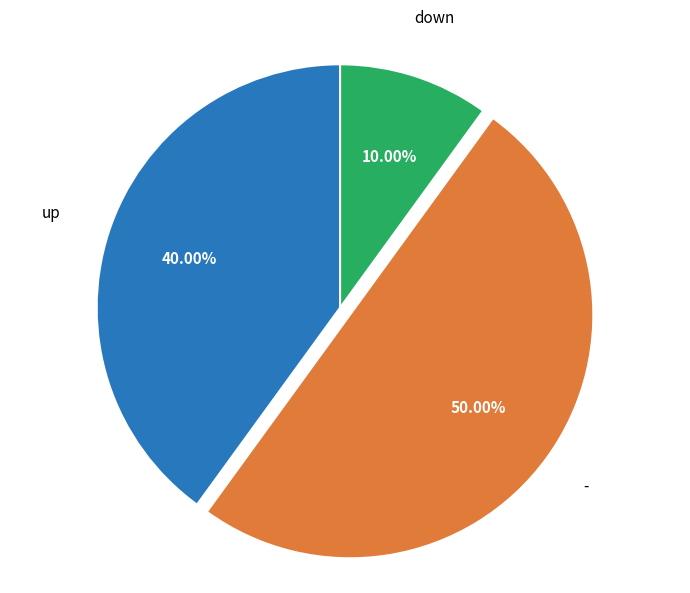

What portion of the pie excludes -?

50.0%